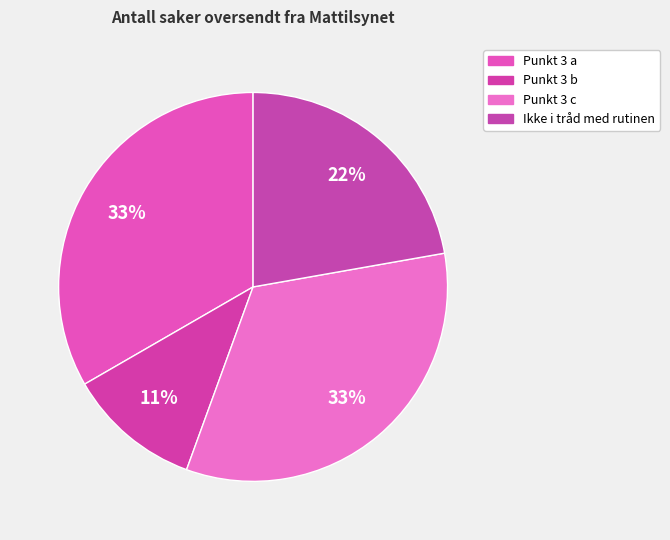

How many segments does this pie chart have?

4